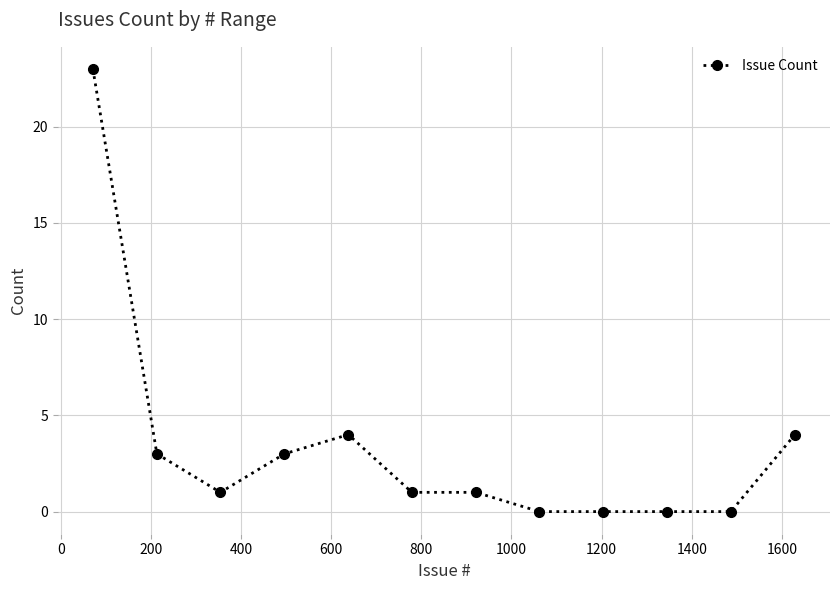

True or false: there are more than 0 points higher than both neighbors.

True